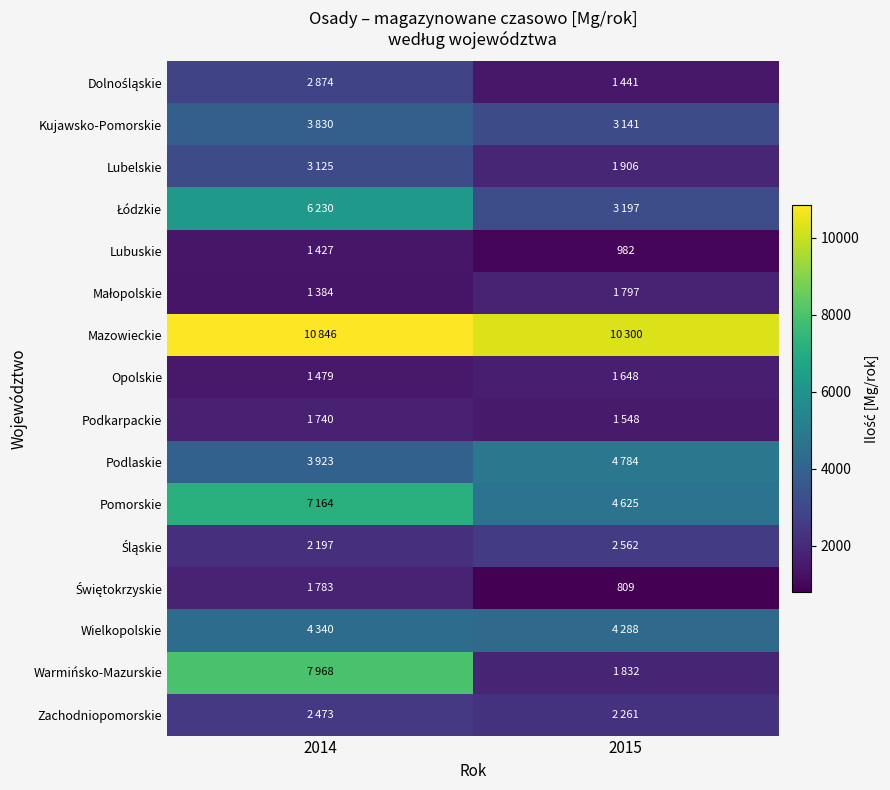

Where is Zachodniopomorskie nearest to the value 2367?

2014